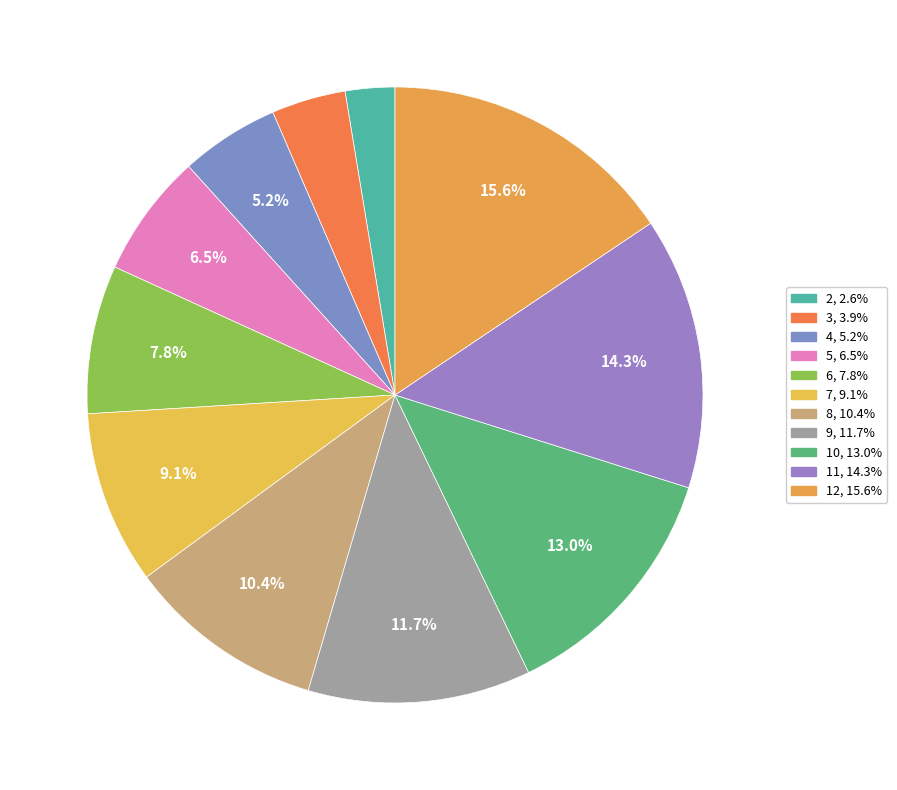

Which slice is the largest?

12